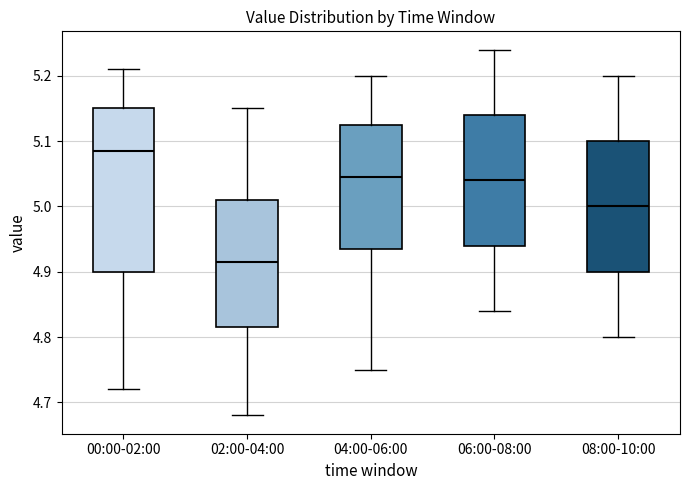

Which box's median line is the lowest?

02:00-04:00